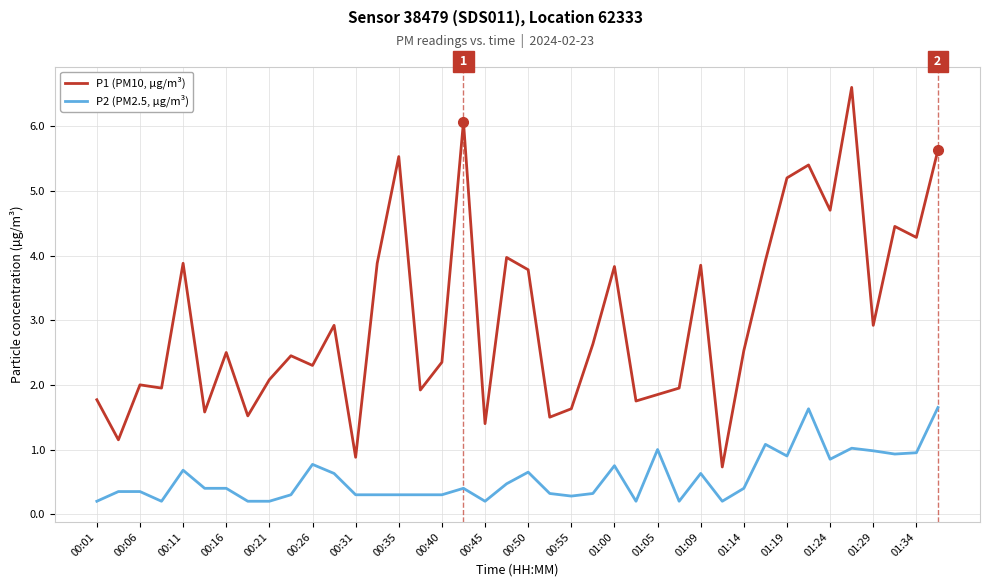

Is this an area chart (filled region under the line)?

No